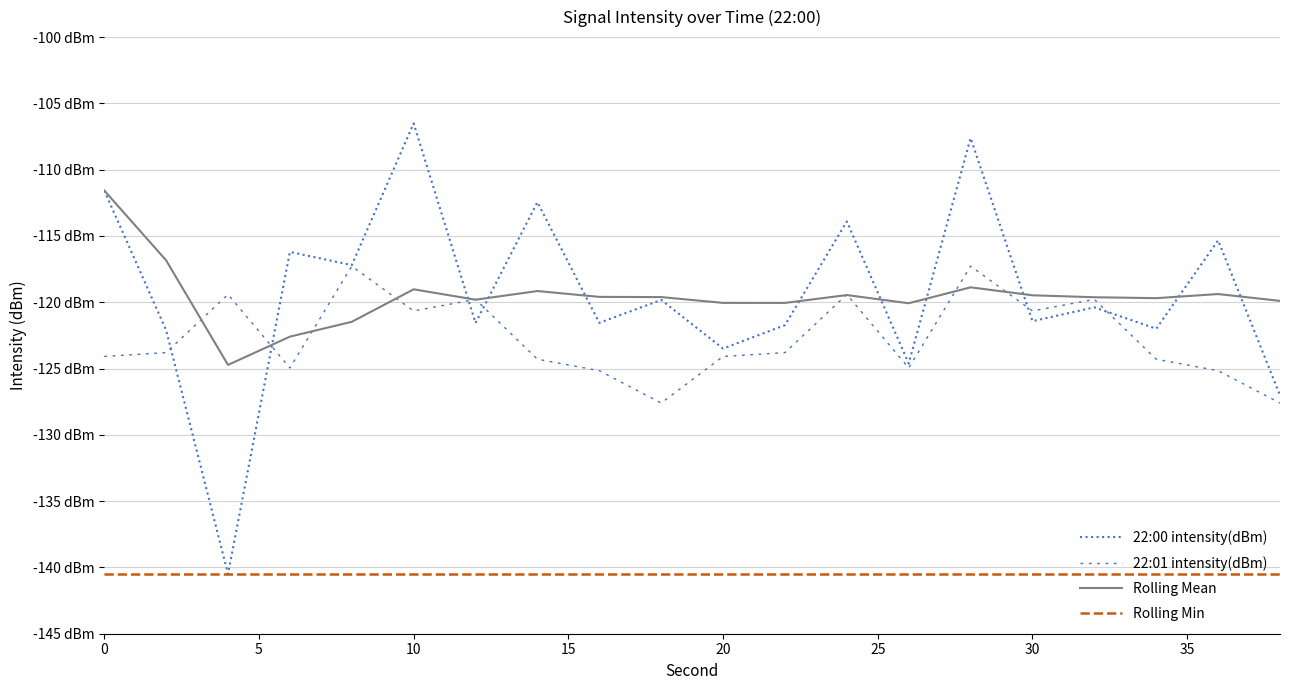

What are all the series names shown in the legend?

22:00 intensity(dBm), 22:01 intensity(dBm), Rolling Mean, Rolling Min